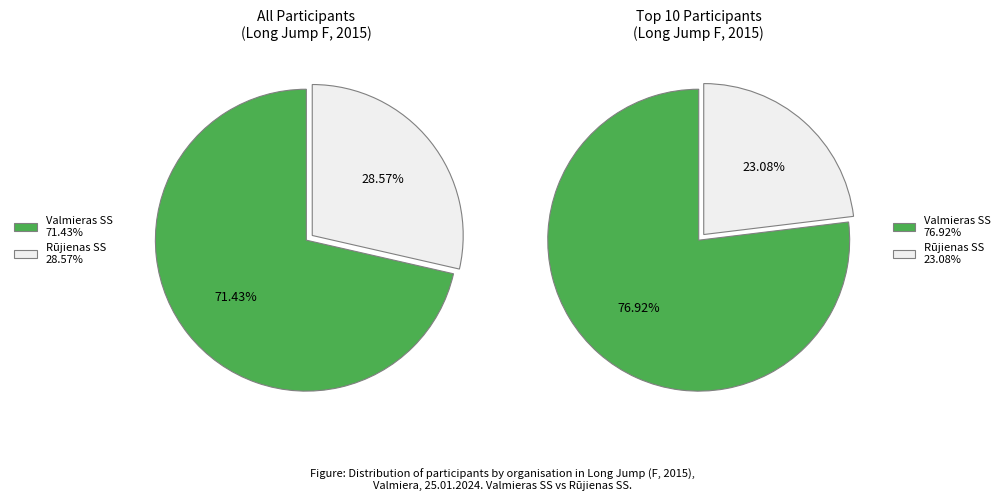

Which slice is the largest?

Valmieras SS